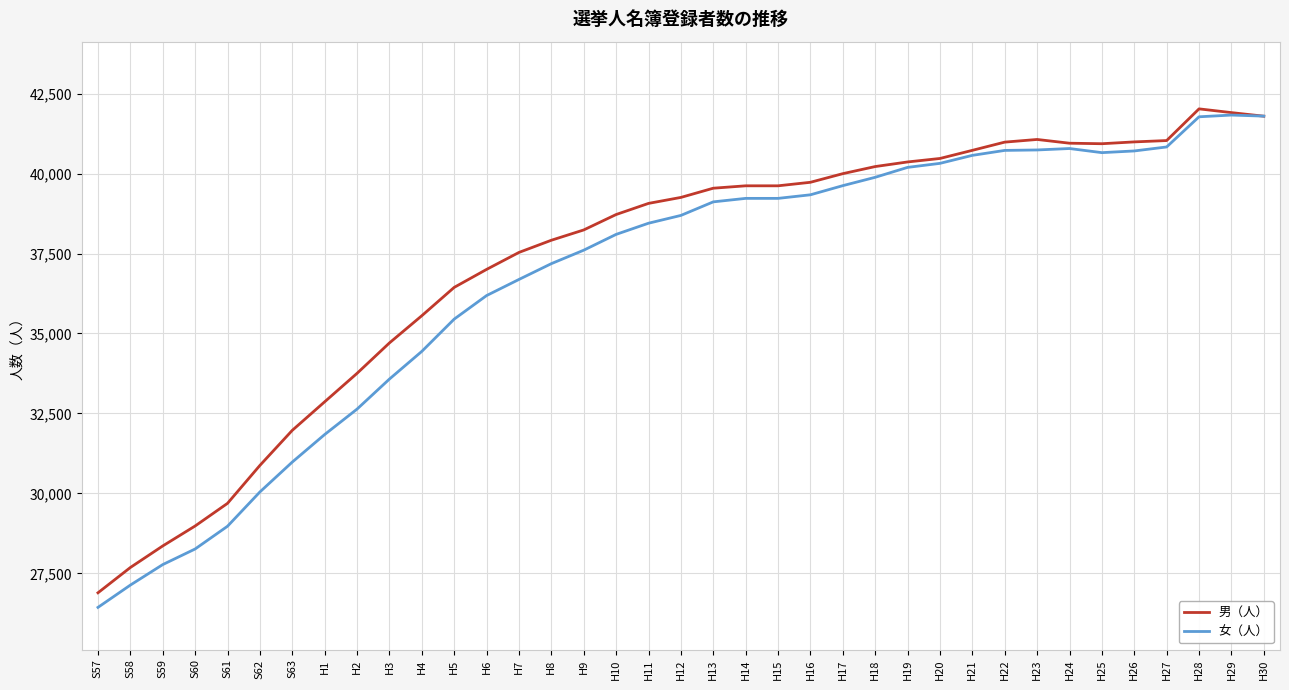

What is the difference between the highest and lowest values at H28?

248